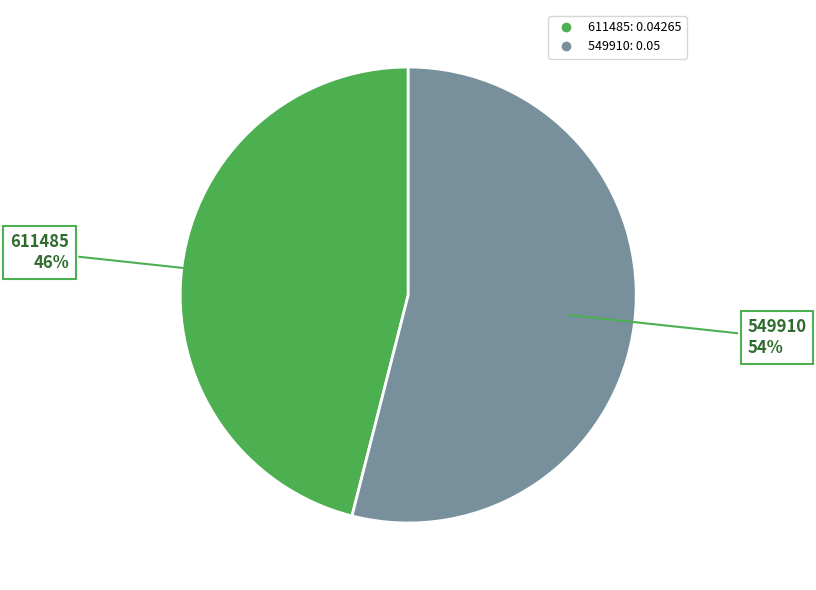

Between 549910 and 611485, which is larger?

549910